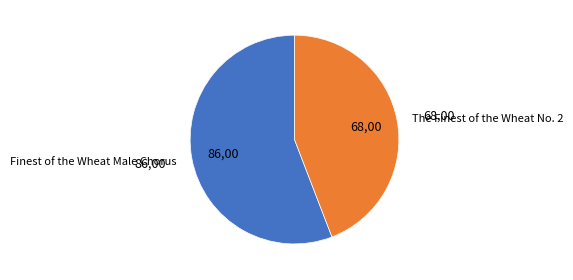

Count the number of slices in the pie.

2